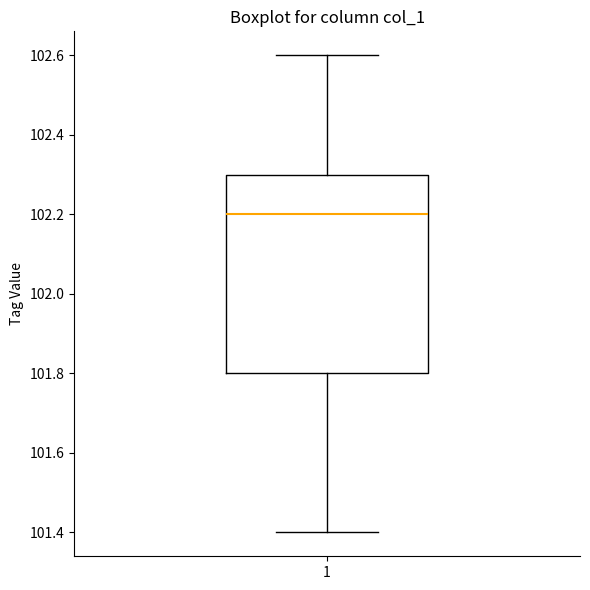

Read this box plot against the y-axis: the position of the median line, the range covered by the box, and the ends of both whiskers. The values are not printed on the chart, so give them approximately, as read against the axis.

median 102.2, box 101.8 to 102.3, whiskers 101.4 to 102.6